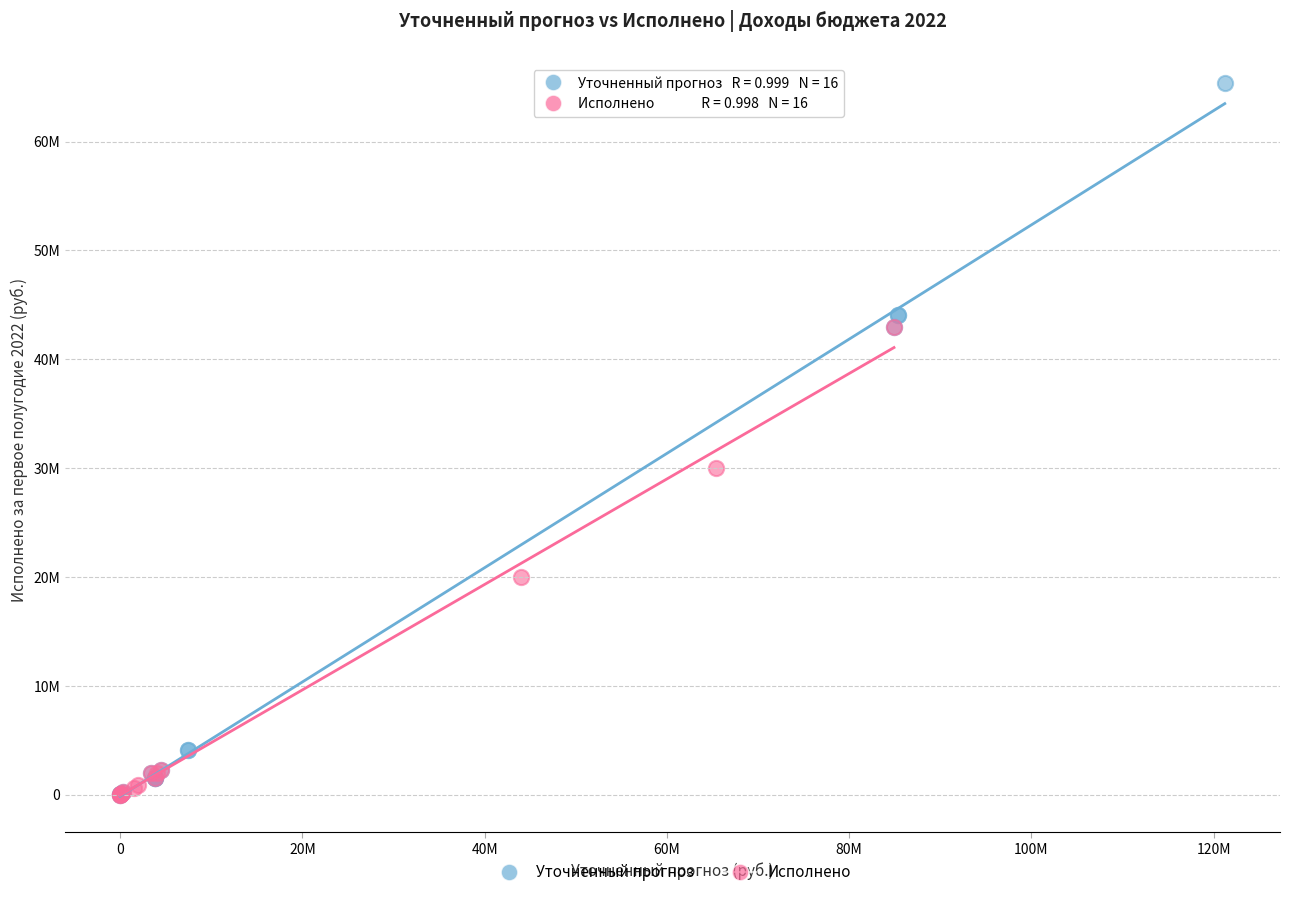

What are all the series names shown in the legend?

Уточненный прогноз, Исполнено